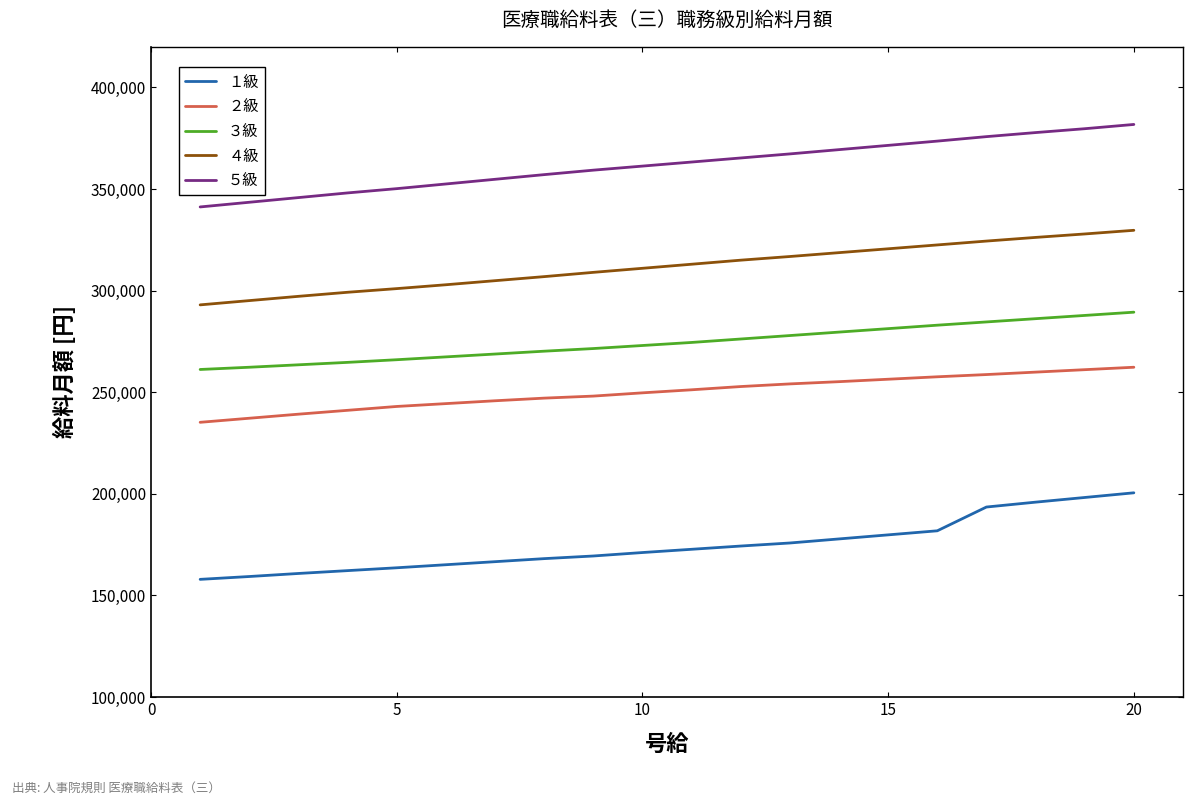

List the series in order of their peak value, highest first.

５級, ４級, ３級, ２級, １級